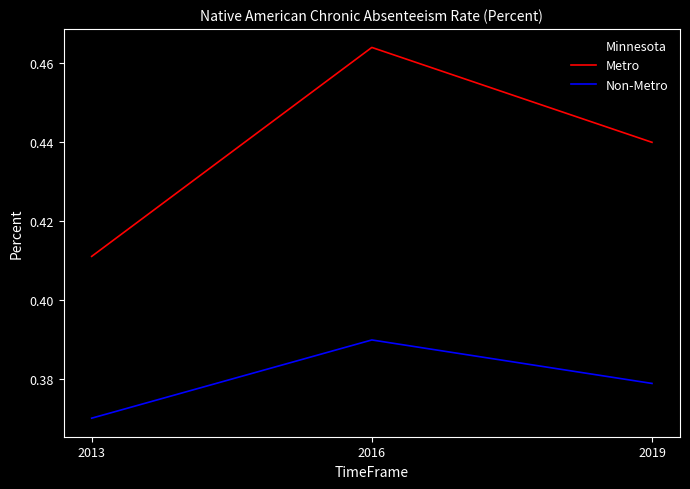

Where is Non-Metro nearest to the value 0?

2013